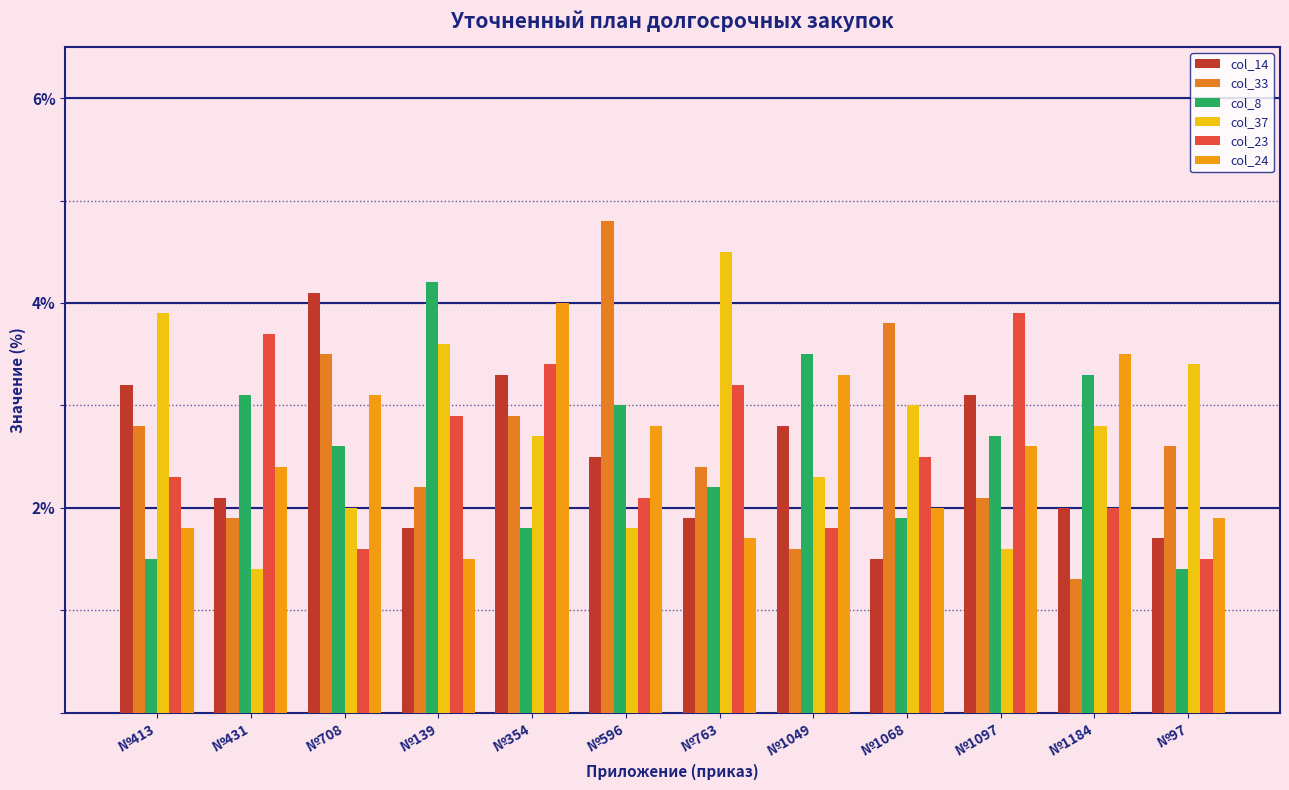

Read the col_37 value at №431.

1.4